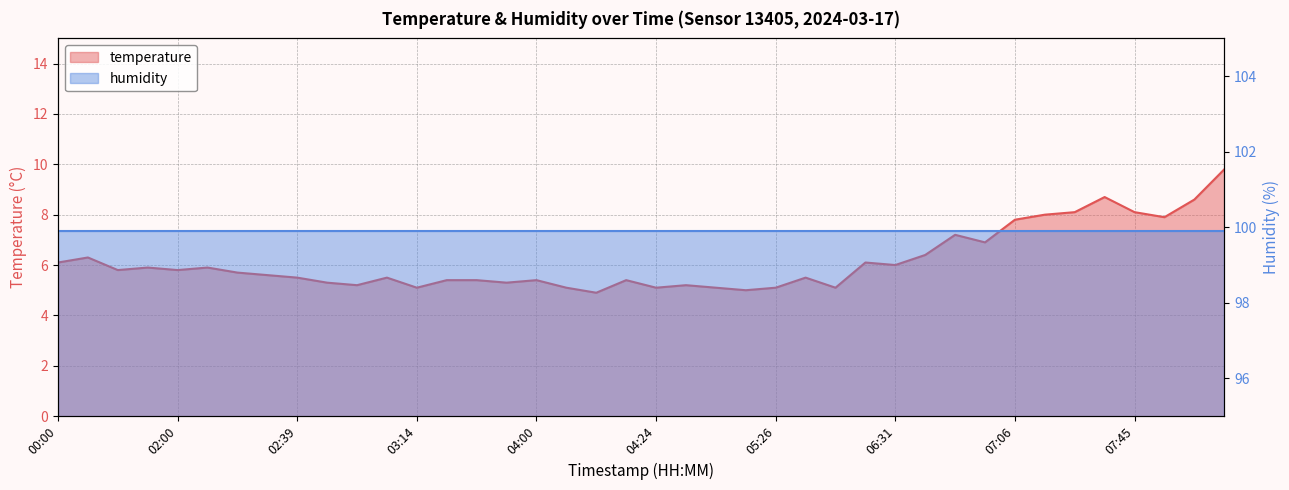

Rank the categories by value from highest to lowest.

08:04, 07:20, 07:52, 07:15, 07:45, 07:08, 07:47, 07:06, 06:49, 06:53, 06:34, 00:05, 00:00, 06:29, 06:31, 01:55, 02:05, 01:16, 02:00, 02:17, 02:37, 02:39, 03:11, 05:57, 03:16, 03:18, 04:00, 04:19, 02:54, 03:26, 03:06, 04:32, 03:14, 04:15, 04:24, 05:08, 05:26, 06:10, 05:13, 04:17